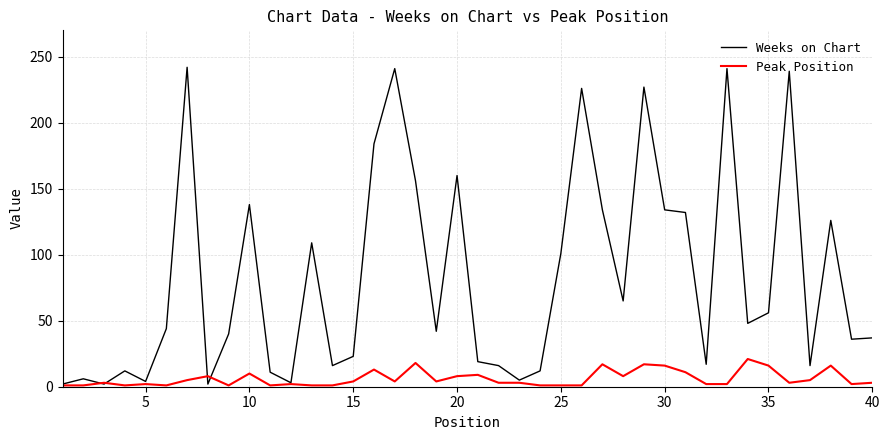

What are all the series names shown in the legend?

Weeks on Chart, Peak Position